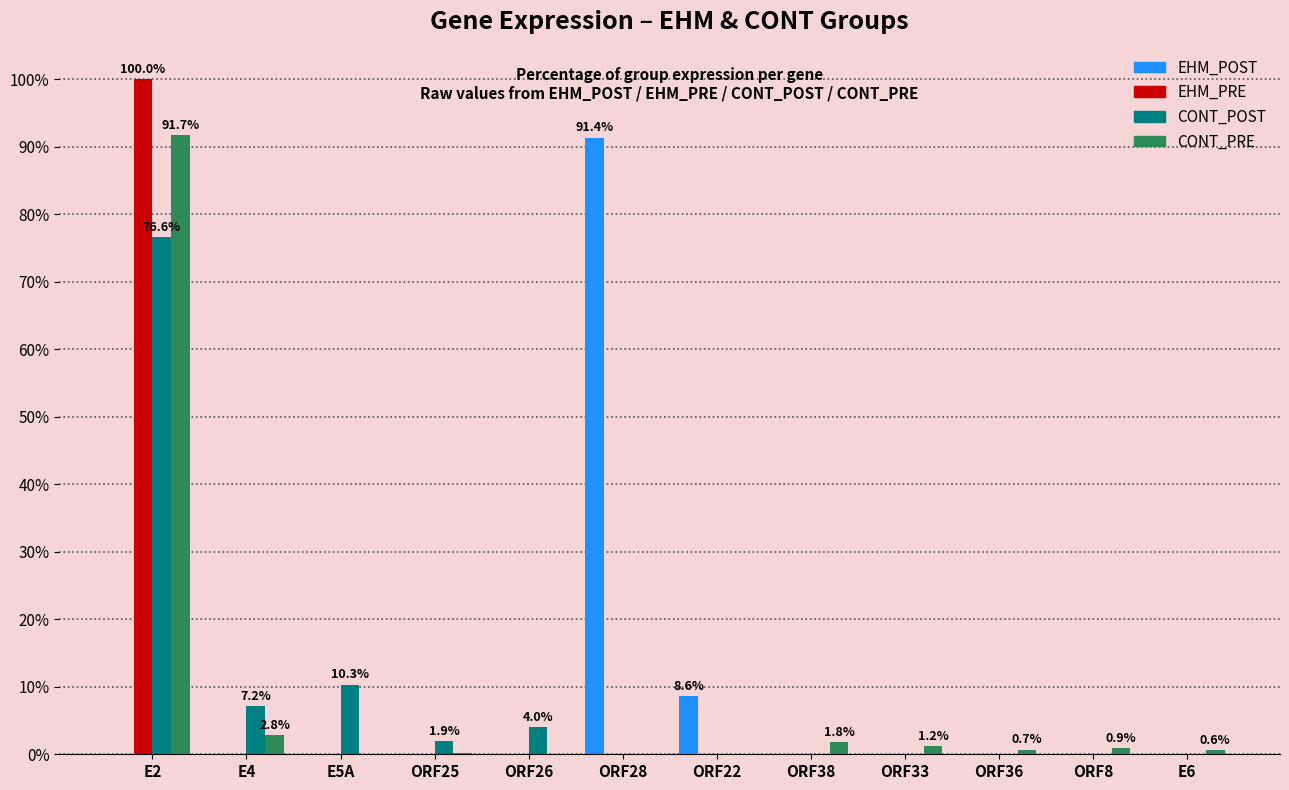

Which series changed the most between E2 and E6?

EHM_PRE